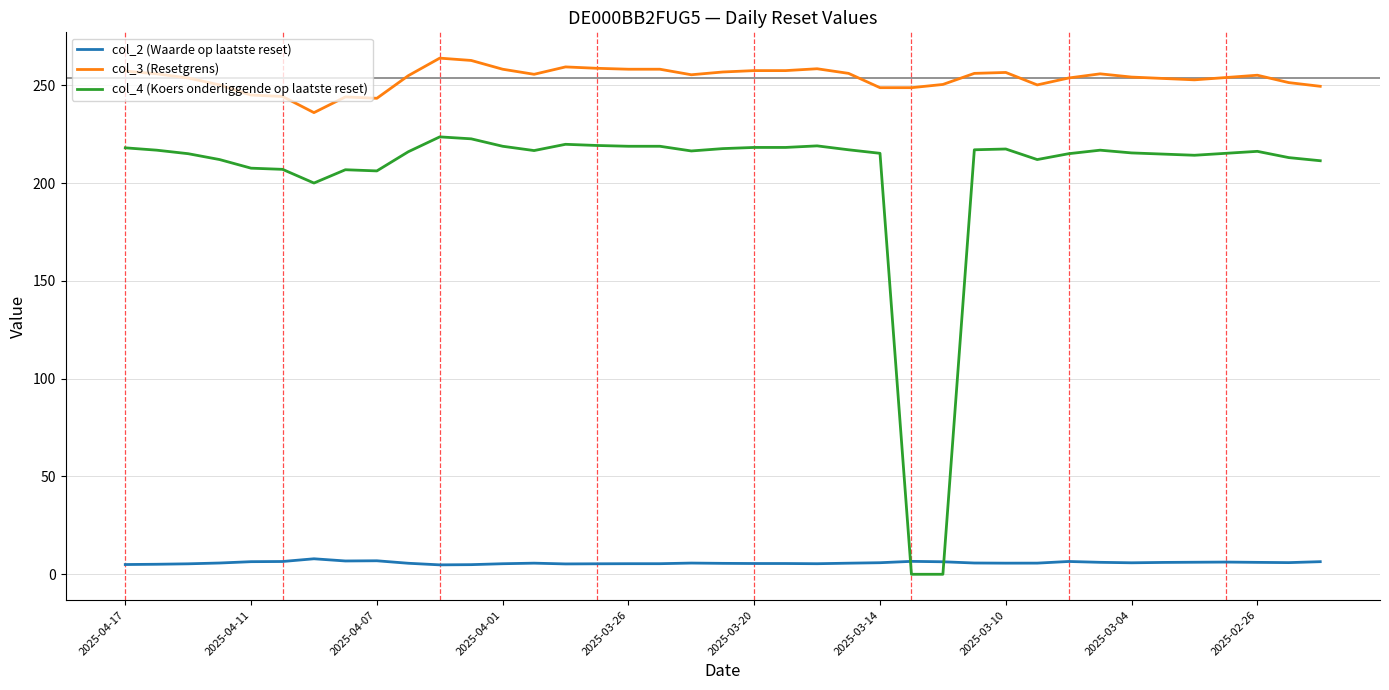

Rank the series by their average value, from lowest to highest.

col_2 (Waarde op laatste reset), col_4 (Koers onderliggende op laatste reset), col_3 (Resetgrens)